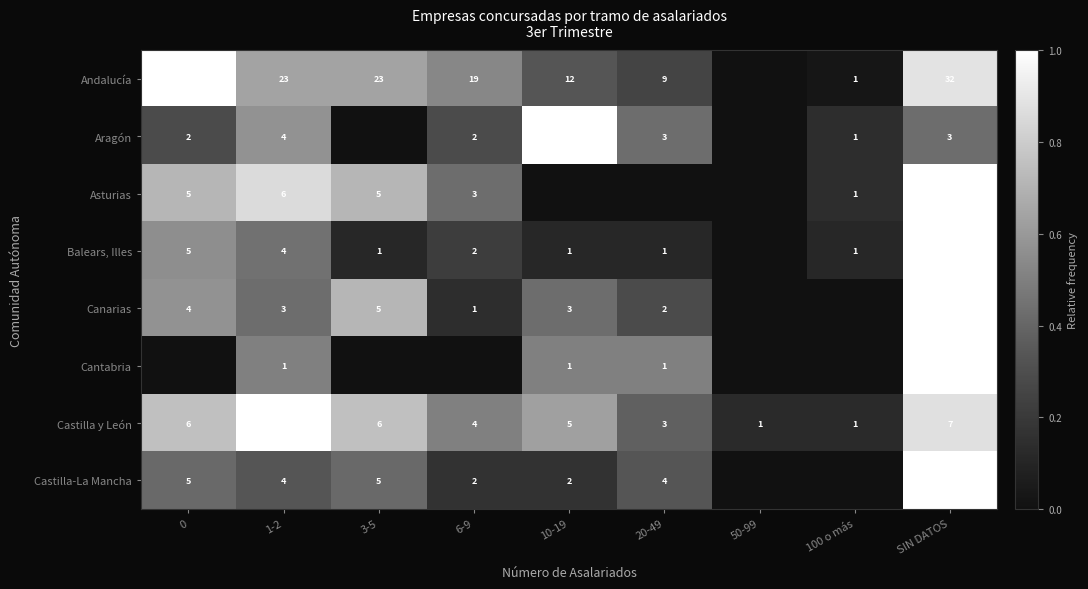

The value of Canarias at 1-2 is 0.3. True or false?

False